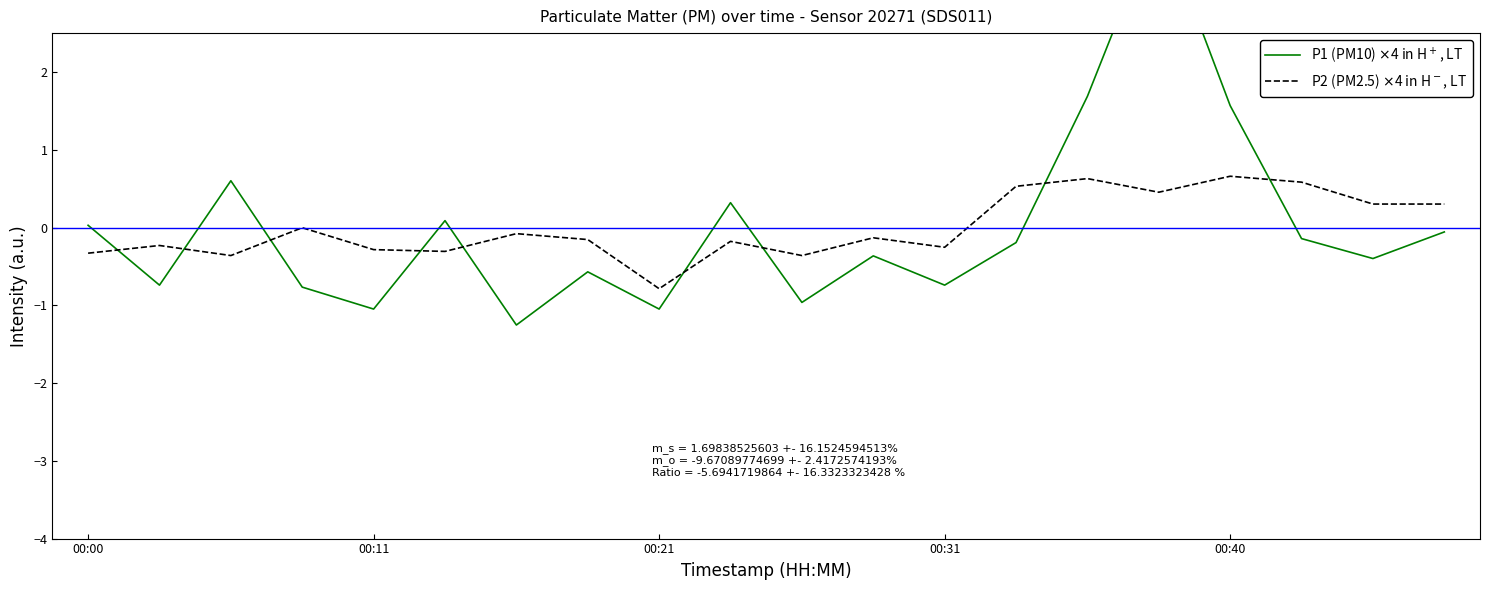

Which series ends up on top after the final intersection of P1 (PM10) $\times$4 in H$^+$, LT and P2 (PM2.5) $\times$4 in H$^-$, LT?

P2 (PM2.5) $\times$4 in H$^-$, LT